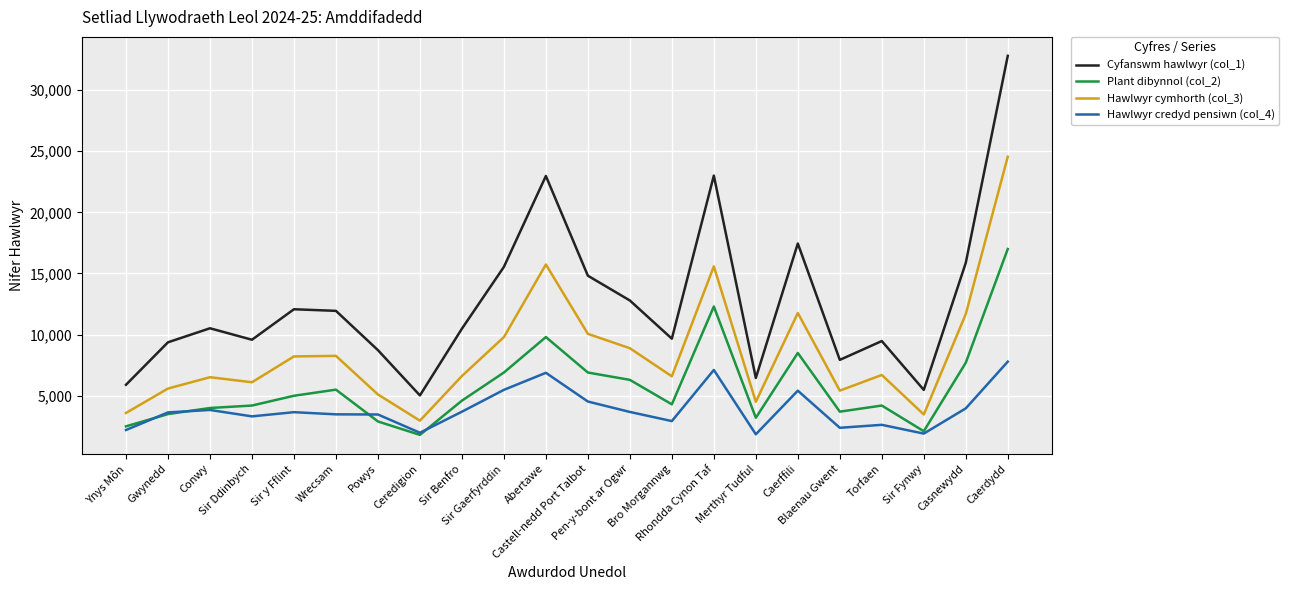

True or false: Hawlwyr cymhorth (col_3) has a value of 19305.4 at Casnewydd.

False